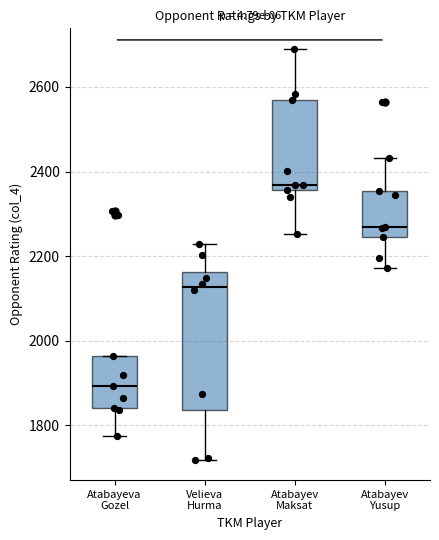

Which box's median line is the lowest?

Atabayeva Gozel